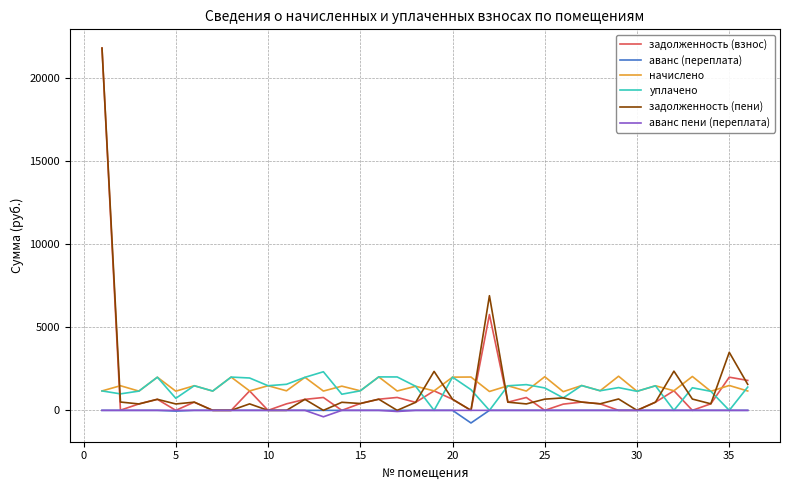

What is the minimum value shown in the chart?

-759.5